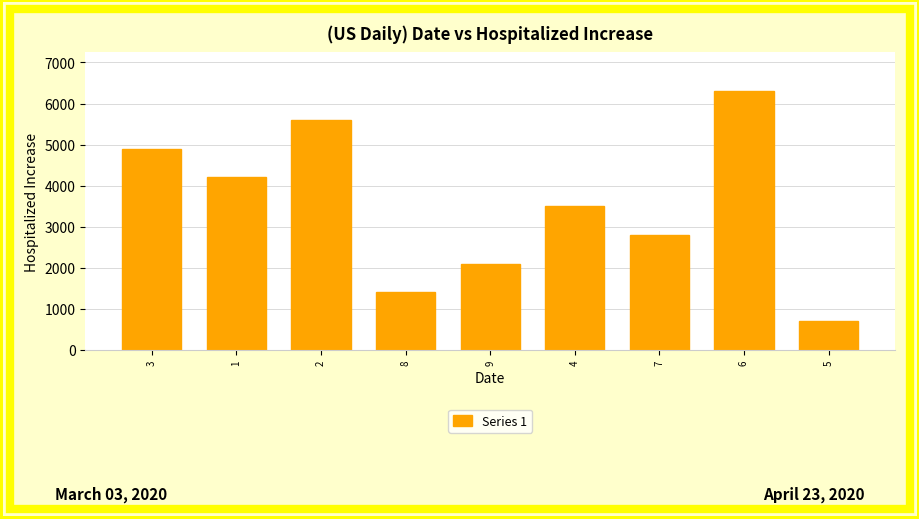

How many data points does each series have?

9